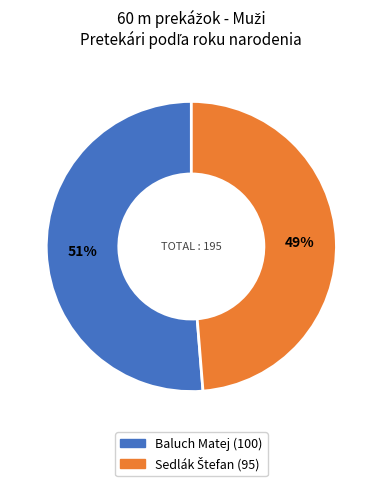

Which slice represents more than half of the pie?

Baluch Matej